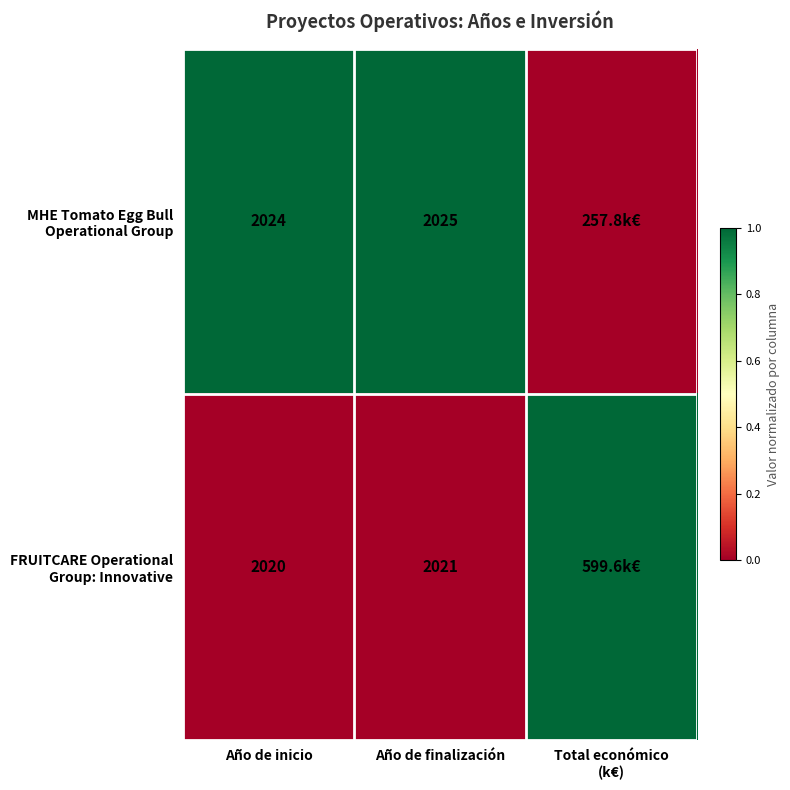

What is the total value across all series at Año de inicio?

4044